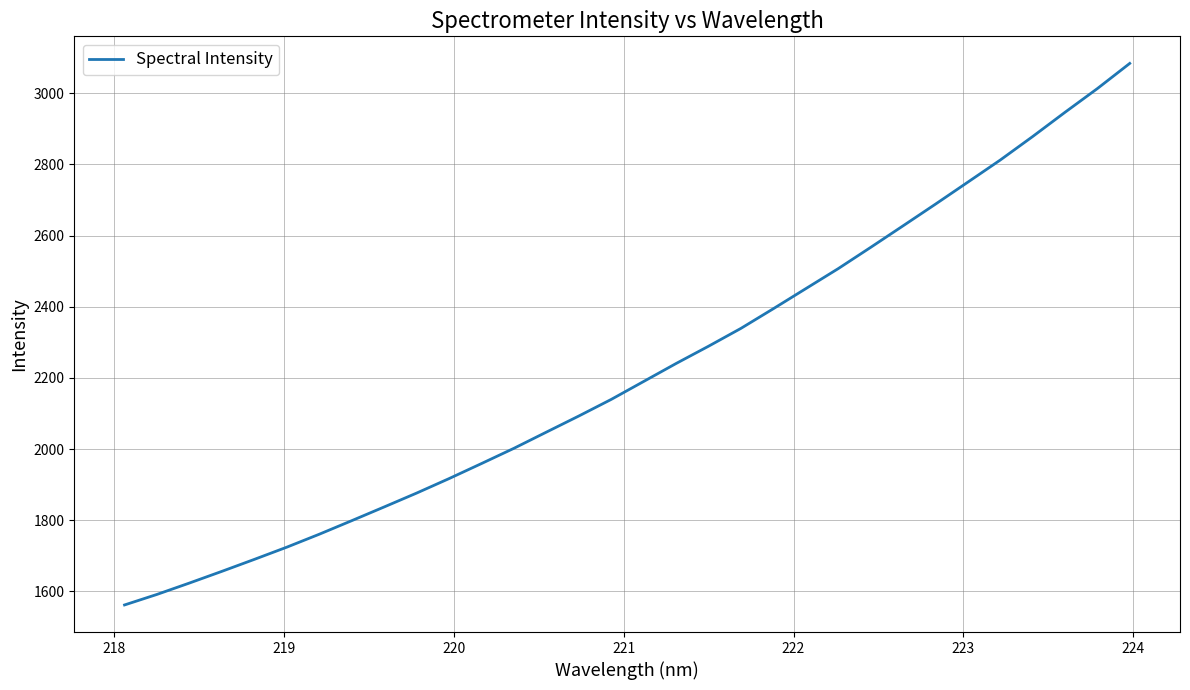

What is the minimum value shown in the chart?

1561.9